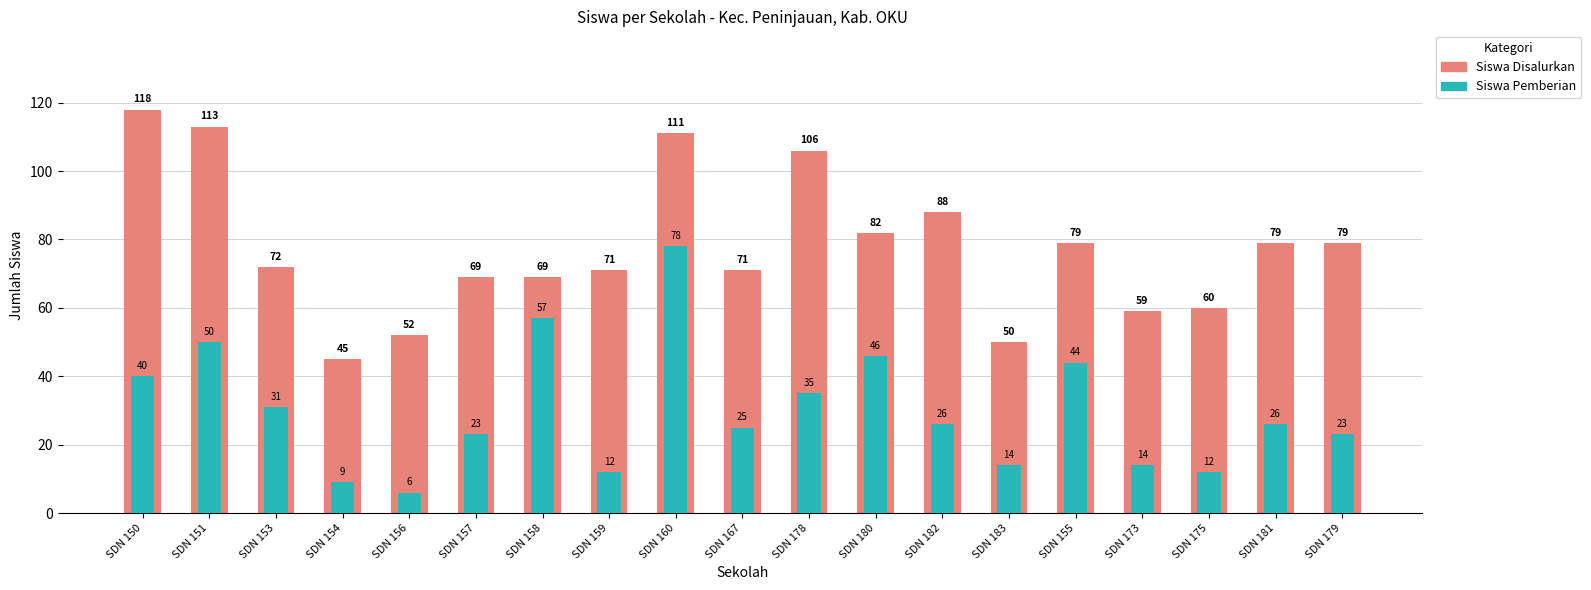

True or false: Siswa Pemberian has a value of 24 at SDN 183.

False